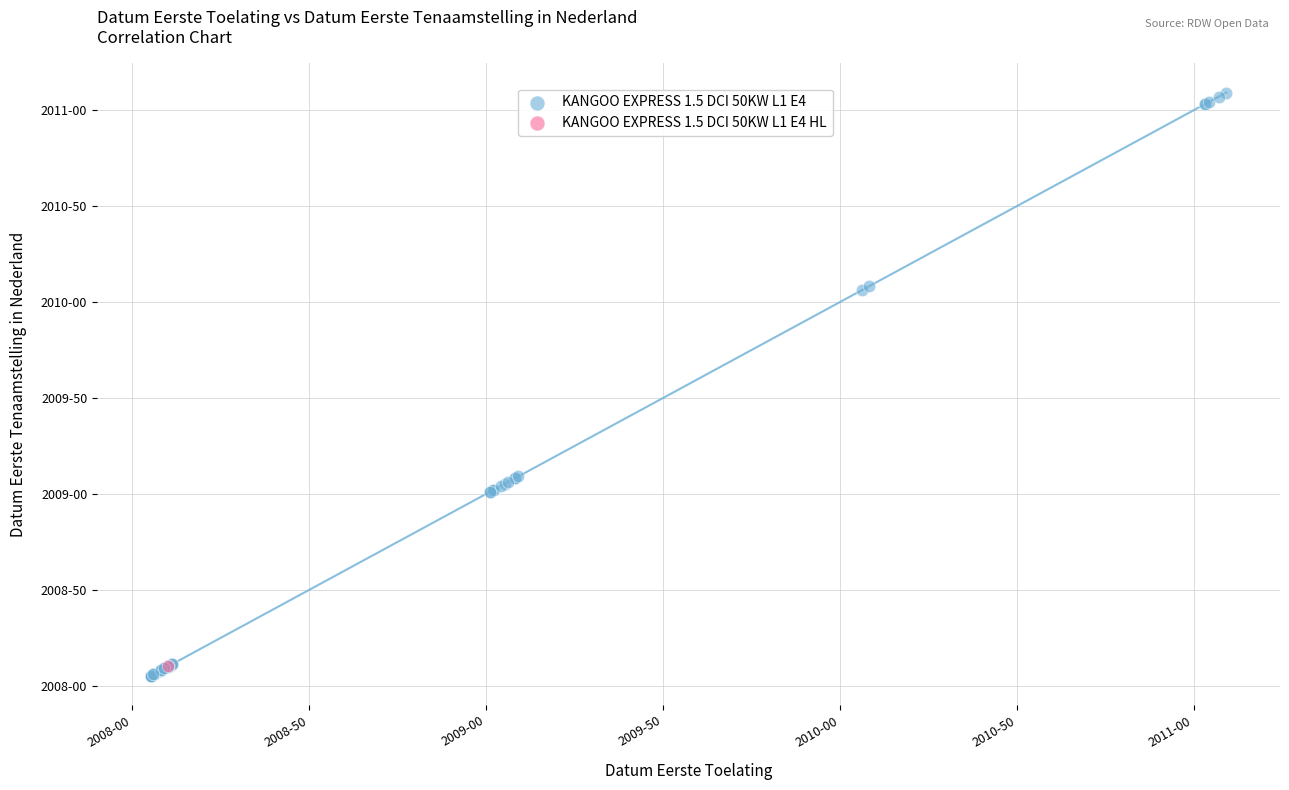

What are all the series names shown in the legend?

KANGOO EXPRESS 1.5 DCI 50KW L1 E4, KANGOO EXPRESS 1.5 DCI 50KW L1 E4 HL